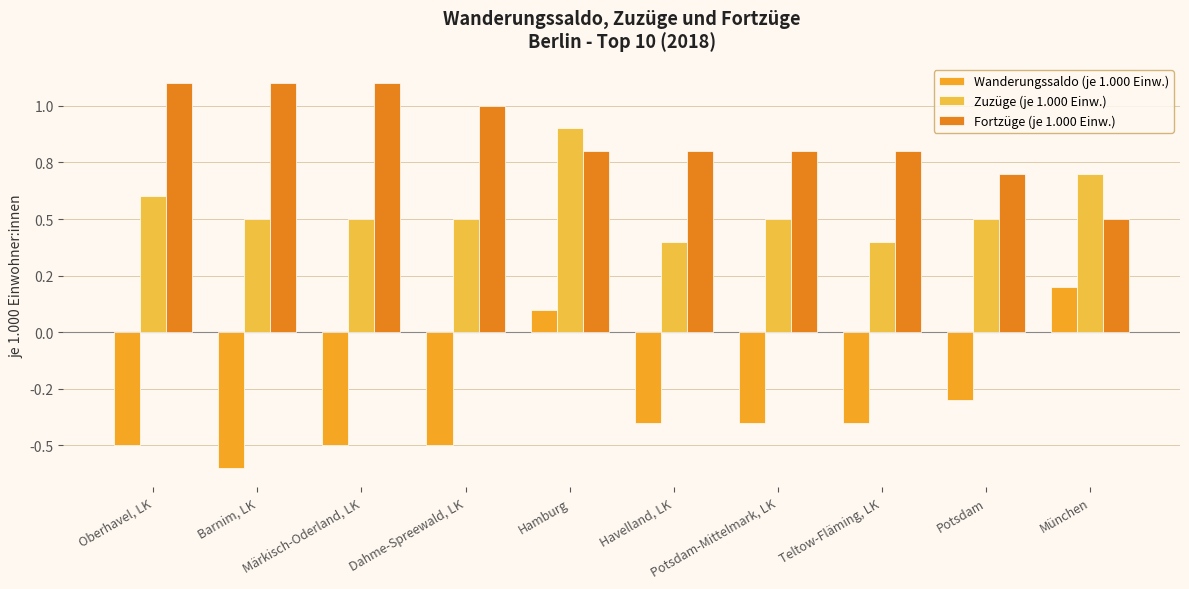

Reading left to right, extract all data points from this chart.

Wanderungssaldo (je 1.000 Einw.): -0.5	-0.6	-0.5	-0.5	0.1	-0.4	-0.4	-0.4	-0.3	0.2
Zuzüge (je 1.000 Einw.): 0.6	0.5	0.5	0.5	0.9	0.4	0.5	0.4	0.5	0.7
Fortzüge (je 1.000 Einw.): 1.1	1.1	1.1	1.0	0.8	0.8	0.8	0.8	0.7	0.5